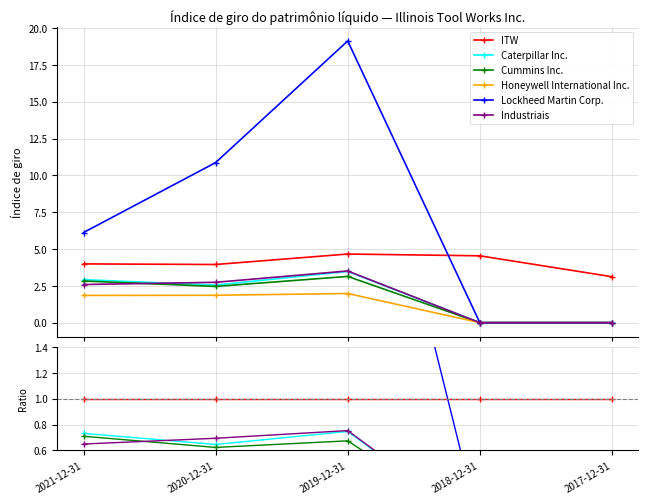

How many data points in Cummins Inc. are above 0?

3